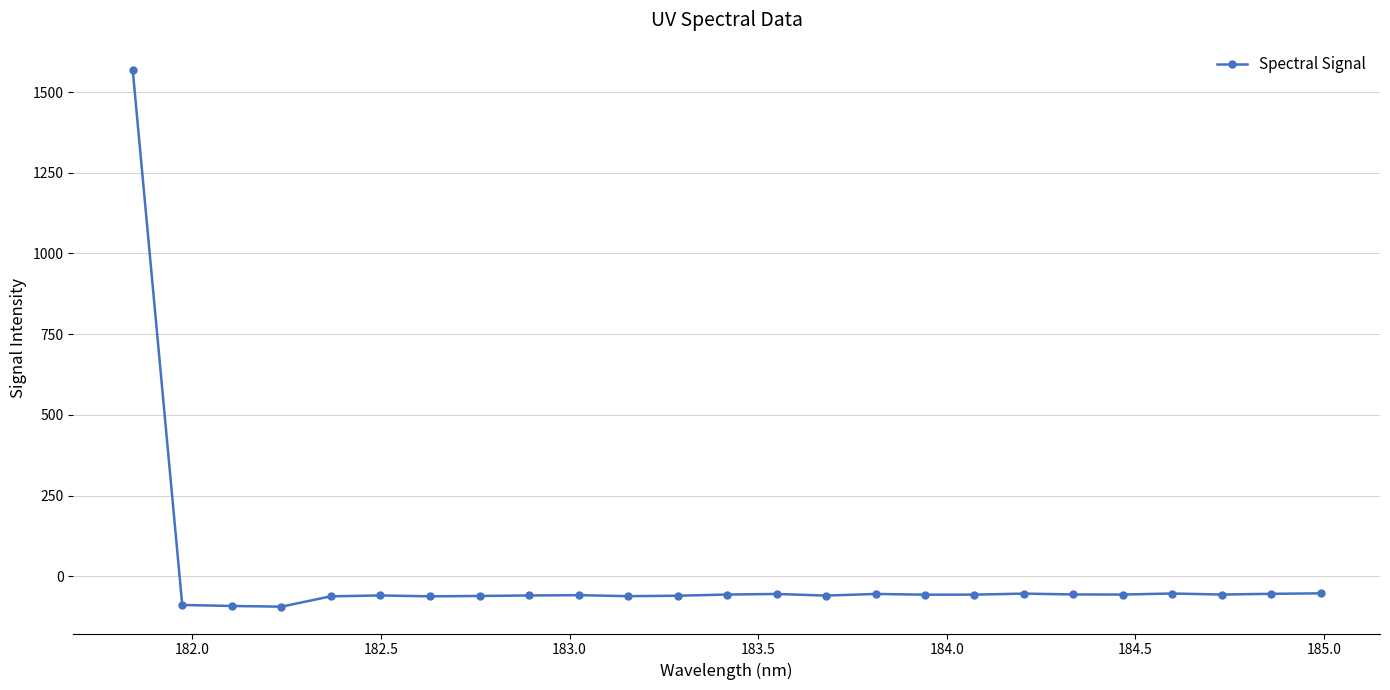

How many lines are shown in the chart?

1